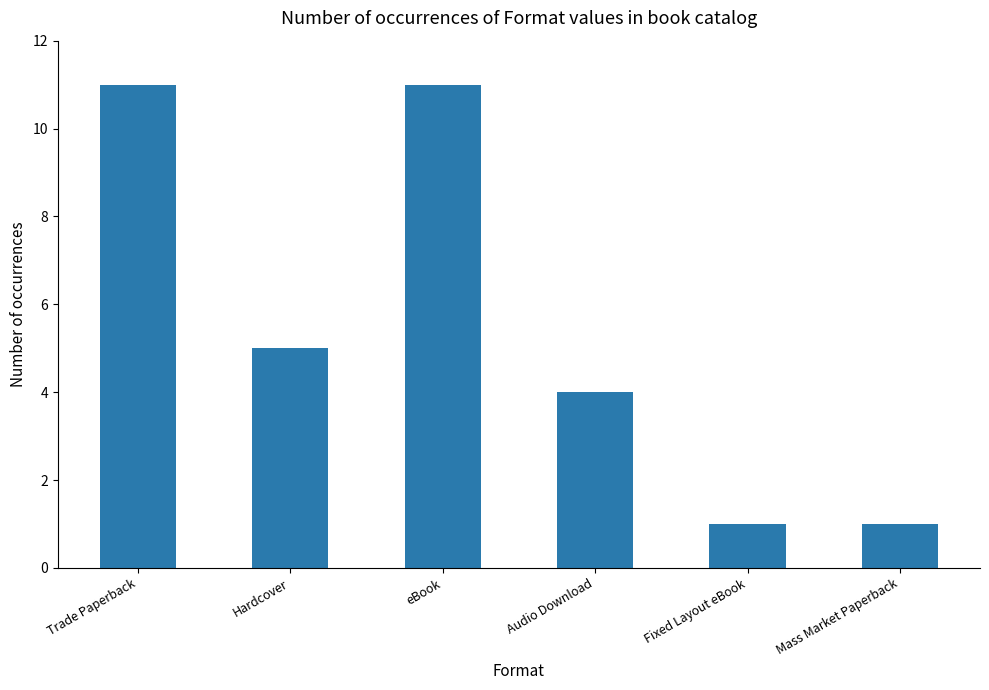

Reading left to right, extract all data points from this chart.

11	5	11	4	1	1